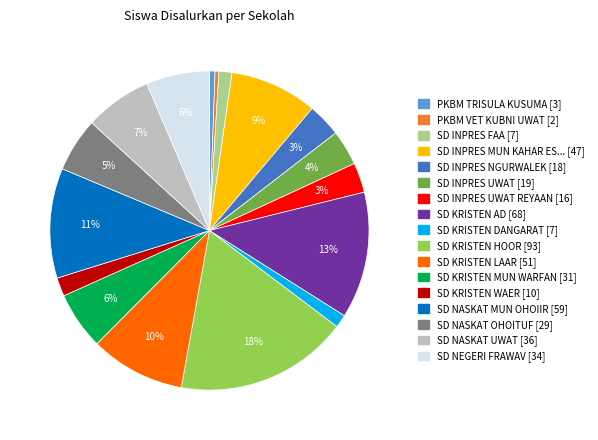

Does any single category account for the majority?

No